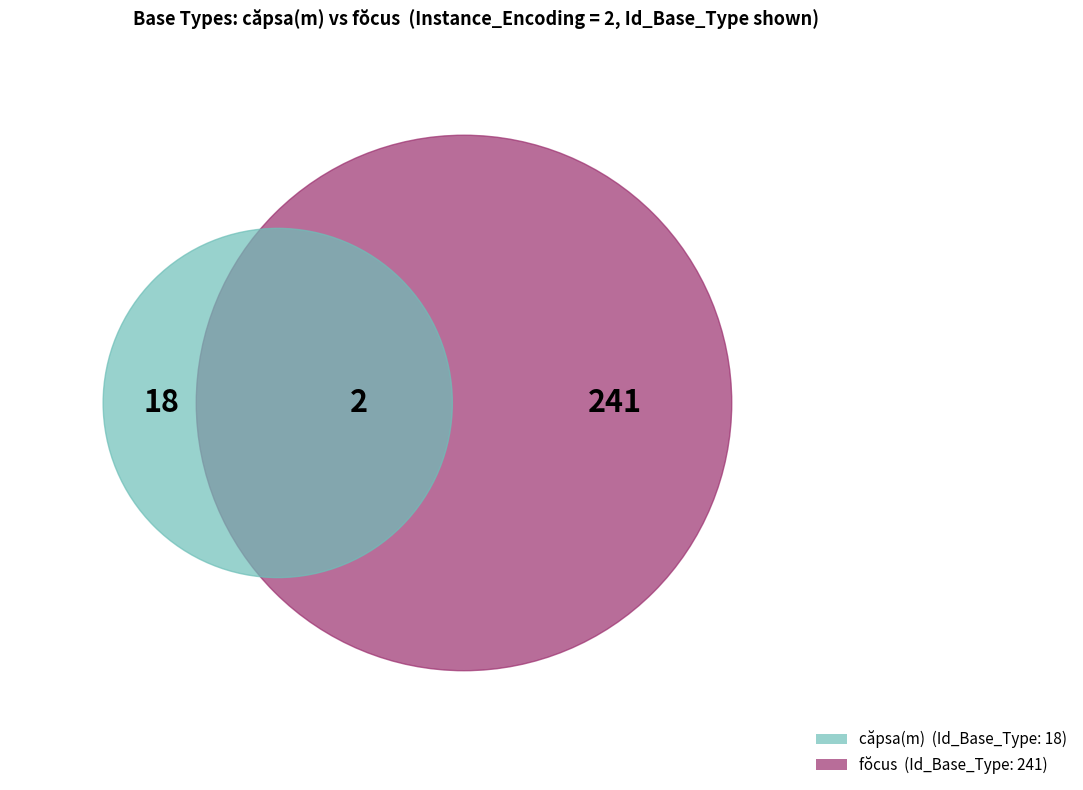

To the nearest percent, what portion does 241 represent?

93%